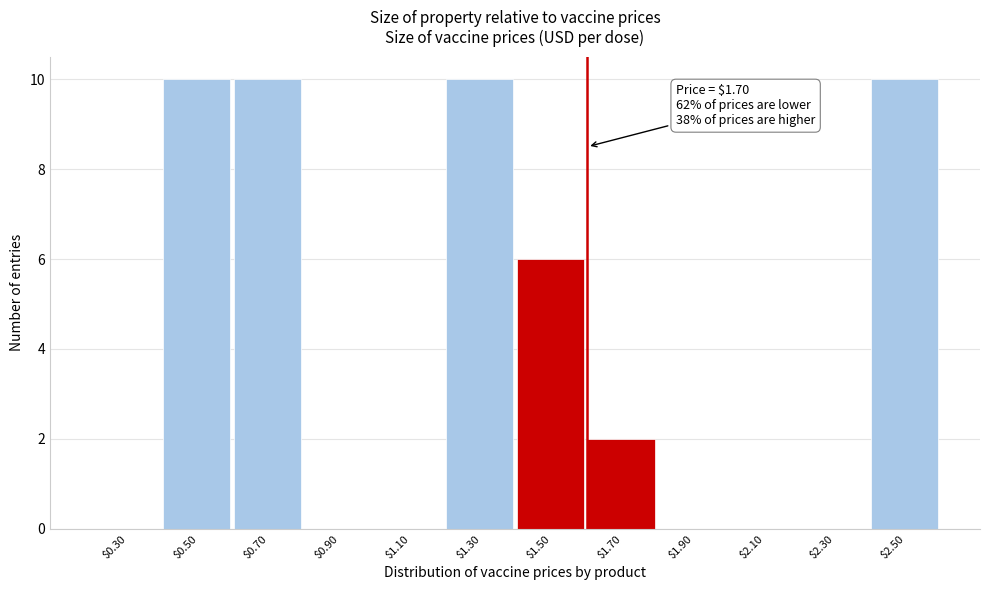

At which label is the value closest to 5?

$1.50